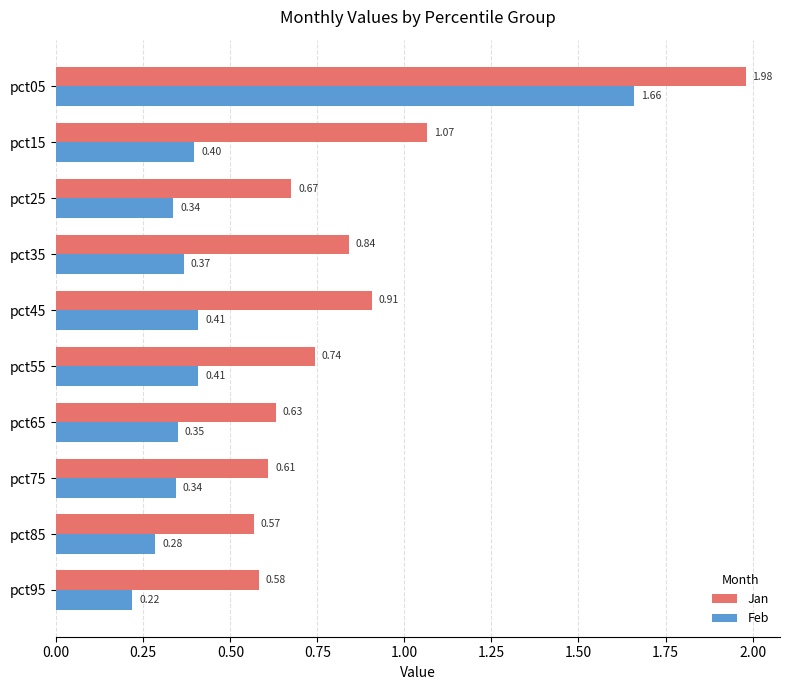

Rank the categories by Jan value from highest to lowest.

pct05, pct15, pct45, pct35, pct55, pct25, pct65, pct75, pct95, pct85